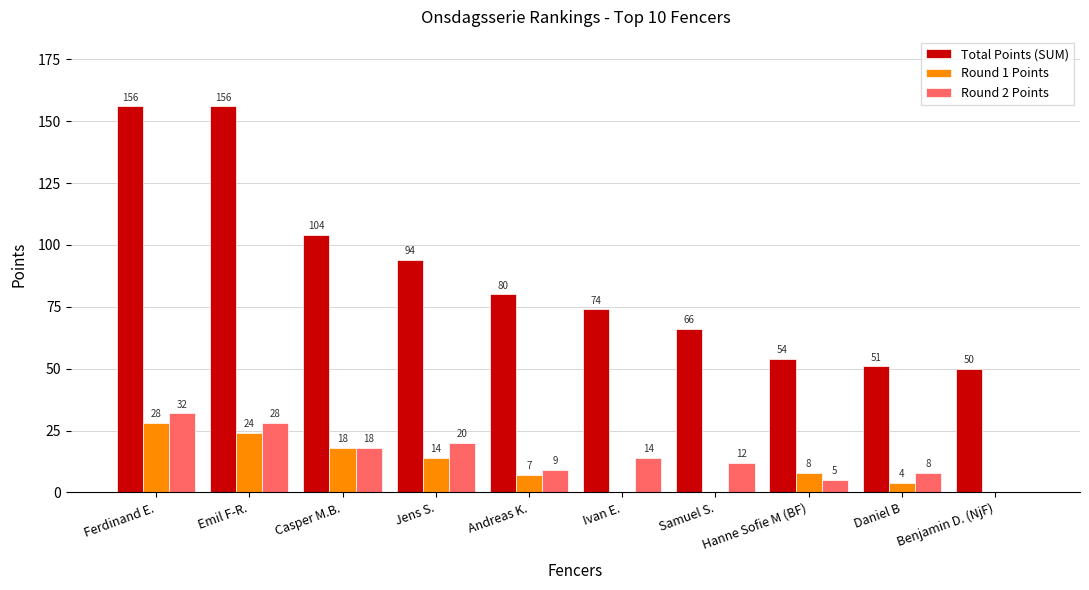

Reading left to right, list all the values displayed in this chart.

Total Points (SUM): 156	156	104	94	80	74	66	54	51	50
Round 1 Points: 28	24	18	14	7	0	0	8	4	0
Round 2 Points: 32	28	18	20	9	14	12	5	8	0